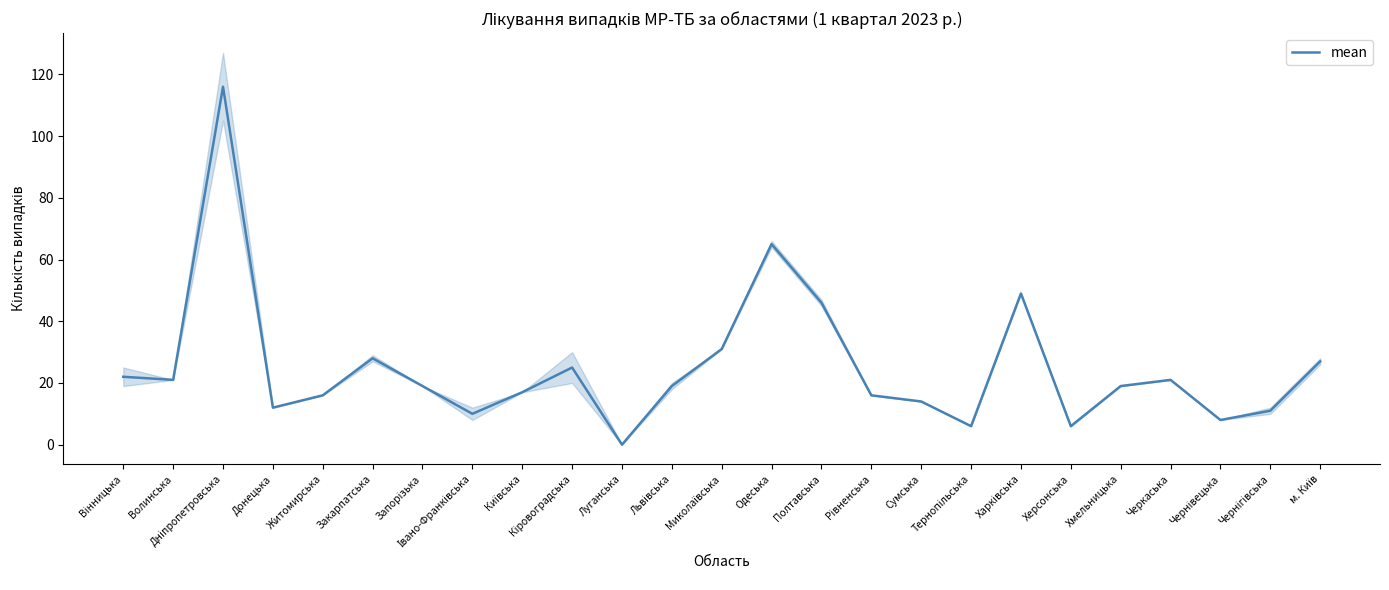

Count the number of categories in the chart.

25